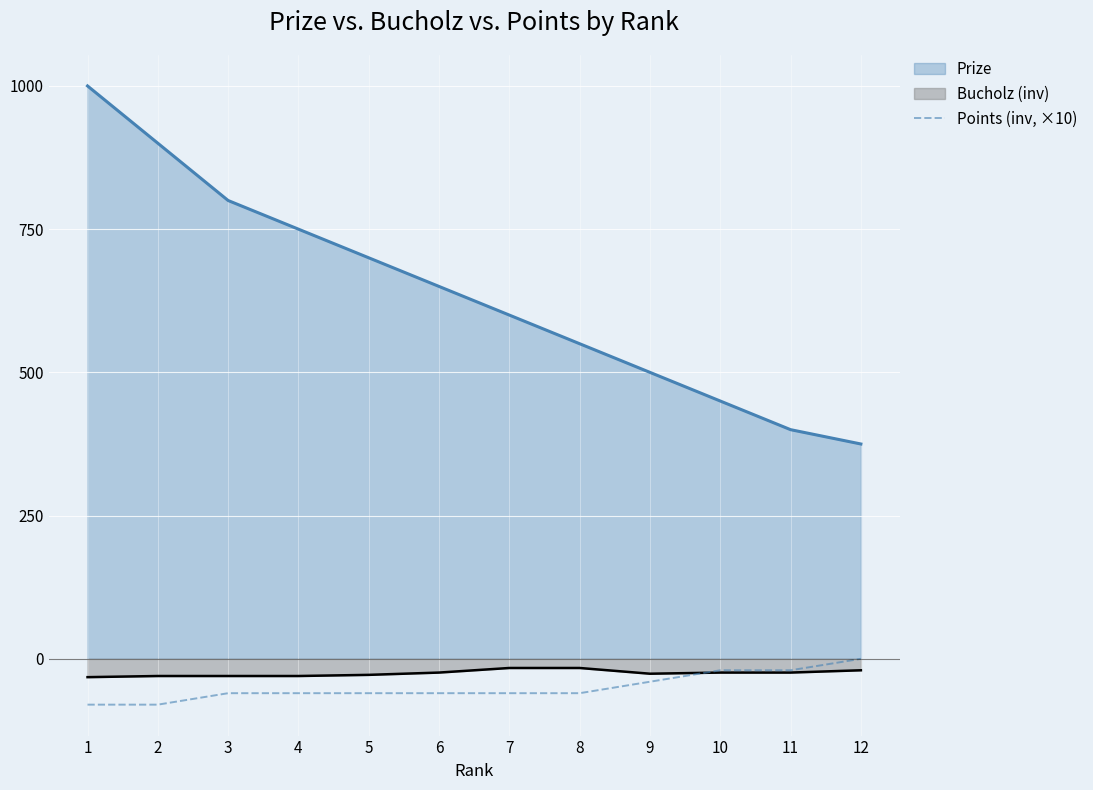

How many negative values are there?

11